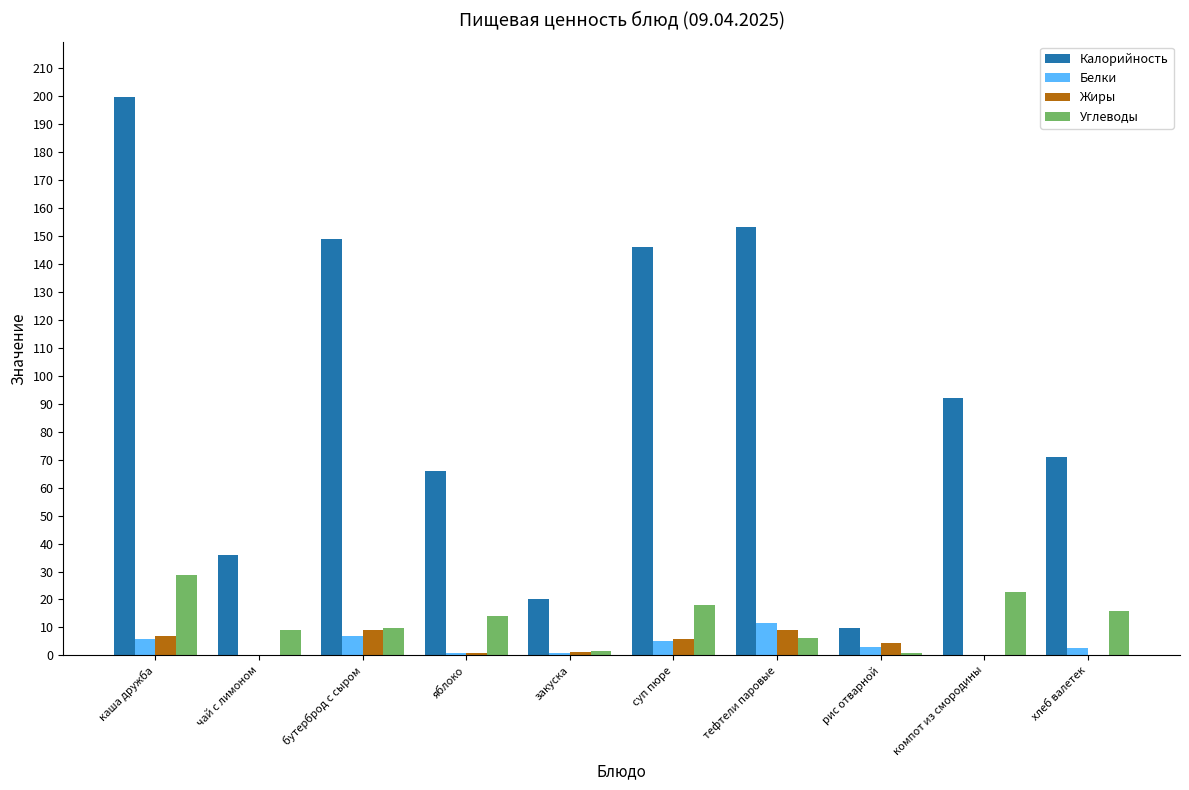

What is the highest value of the Белки series?

11.7